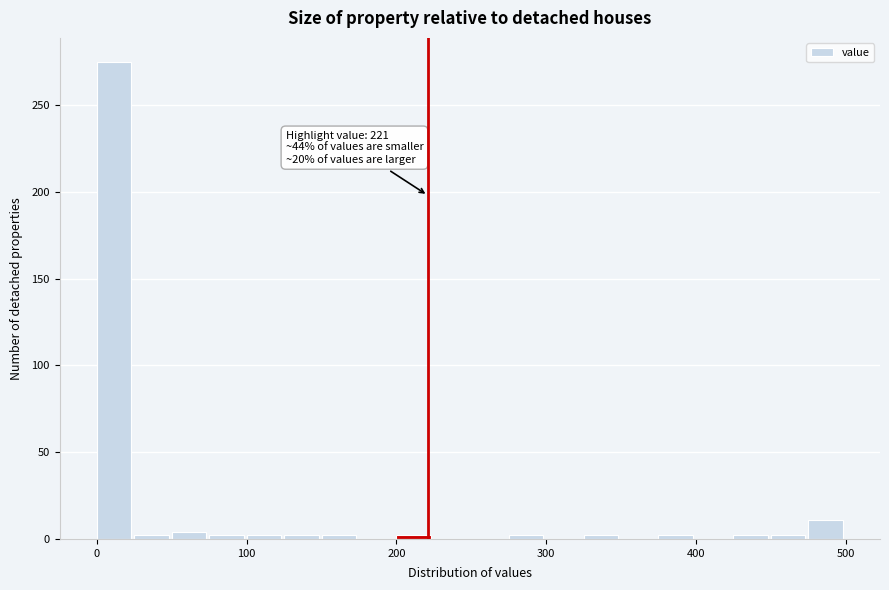

Around what value on the x-axis is the tallest bar? Give the approximate position of its centre, as read against the axis.

10